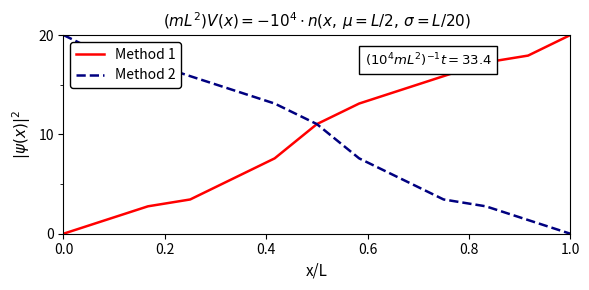

What is the maximum value for Method 2?

20.0